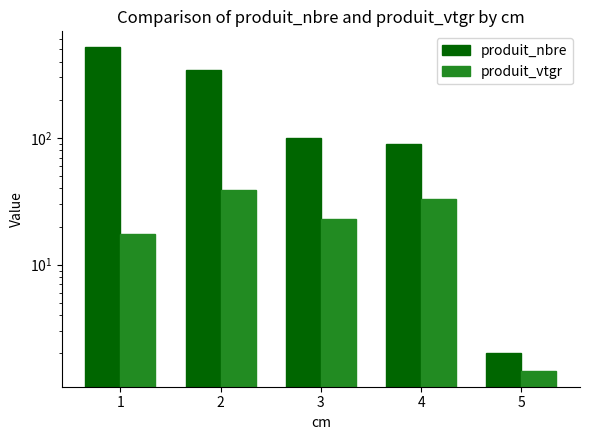

Does the chart contain stacked bars?

No